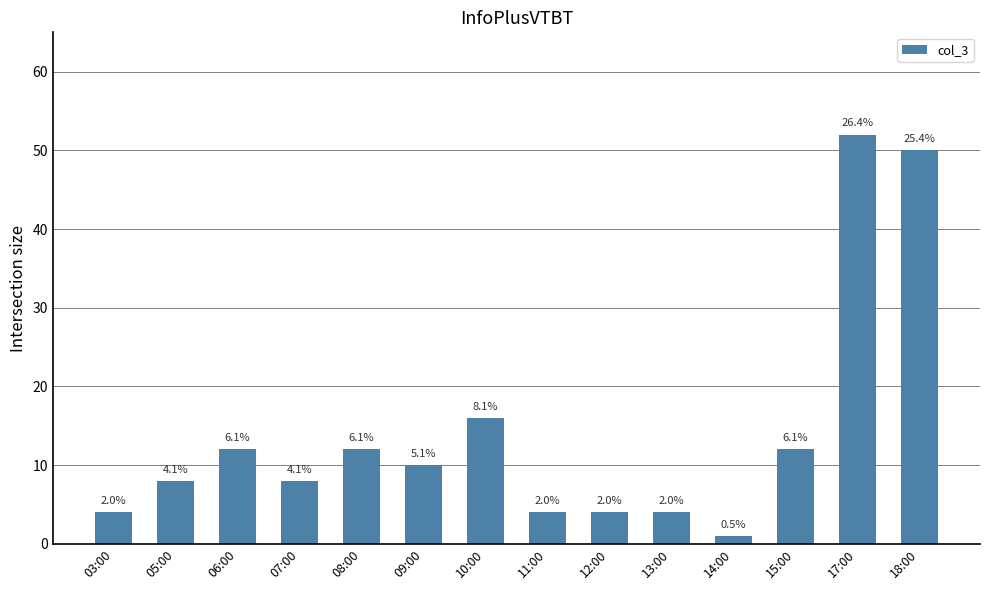

At which label is the value closest to 26?

10:00